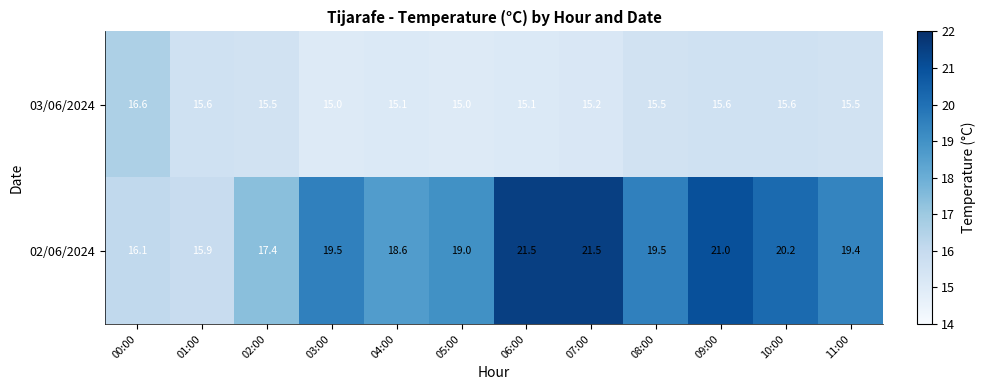

Reading left to right, what are all the values shown in this chart?

03/06/2024: 16.6	15.6	15.5	15.0	15.1	15.0	15.1	15.2	15.5	15.6	15.6	15.5
02/06/2024: 16.1	15.9	17.4	19.5	18.6	19.0	21.5	21.5	19.5	21.0	20.2	19.4